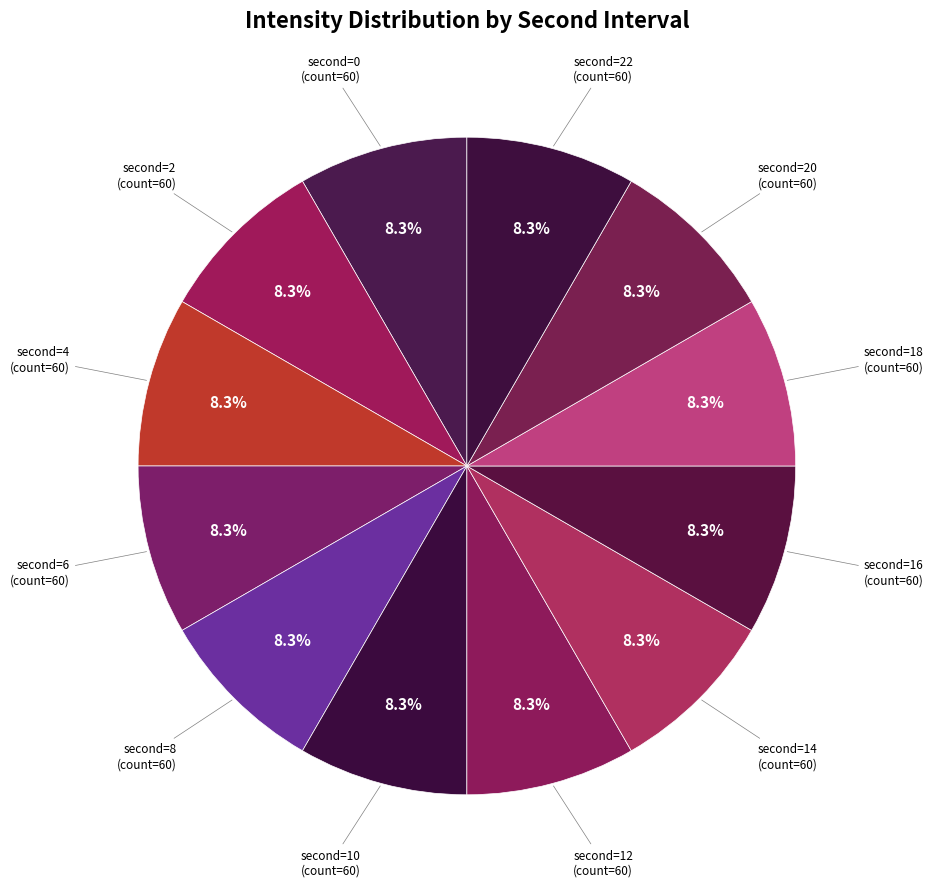

Which category has the smallest portion of the pie?

second=0